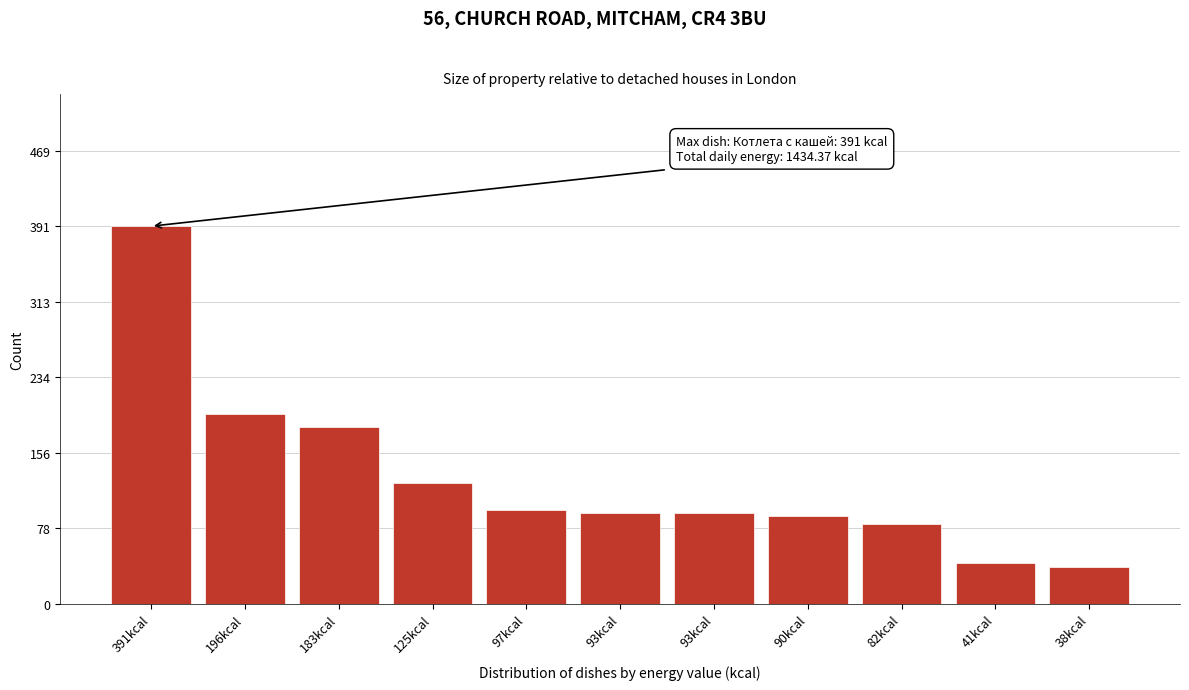

How many bars are there in total?

11